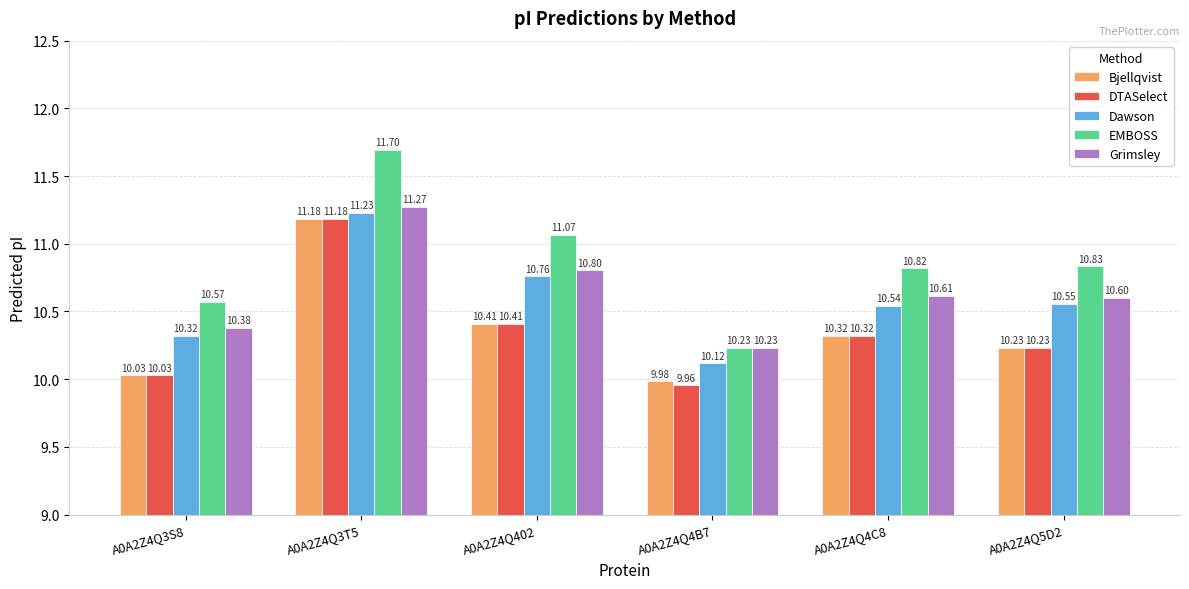

At which label is Dawson closest to 10?

A0A2Z4Q4B7